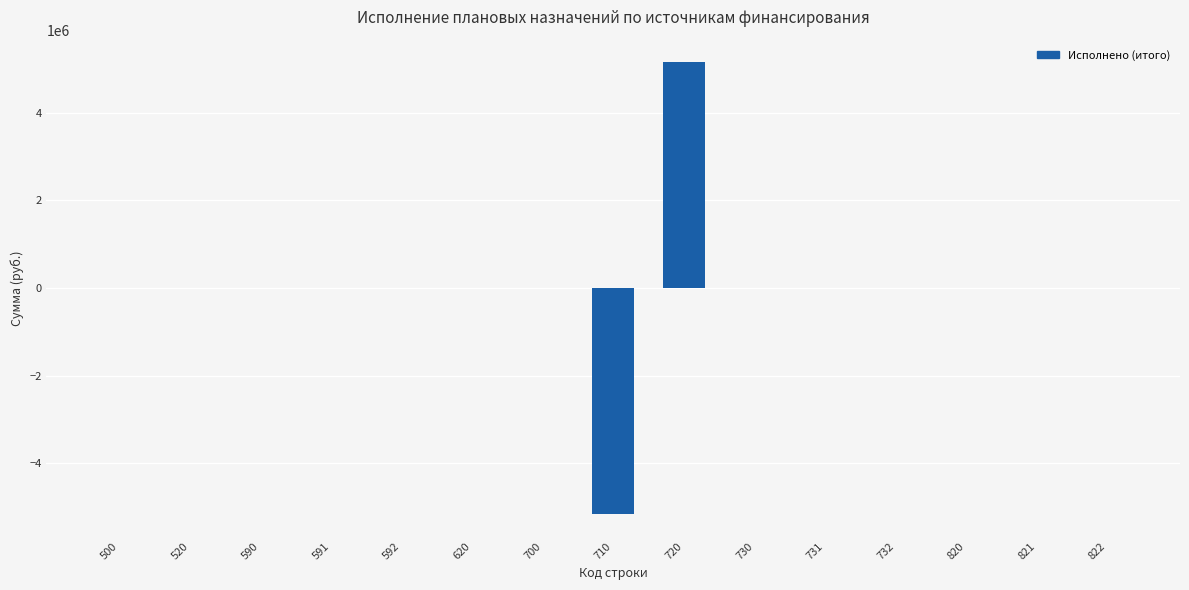

The value at 822 is -3778650.4. True or false?

False